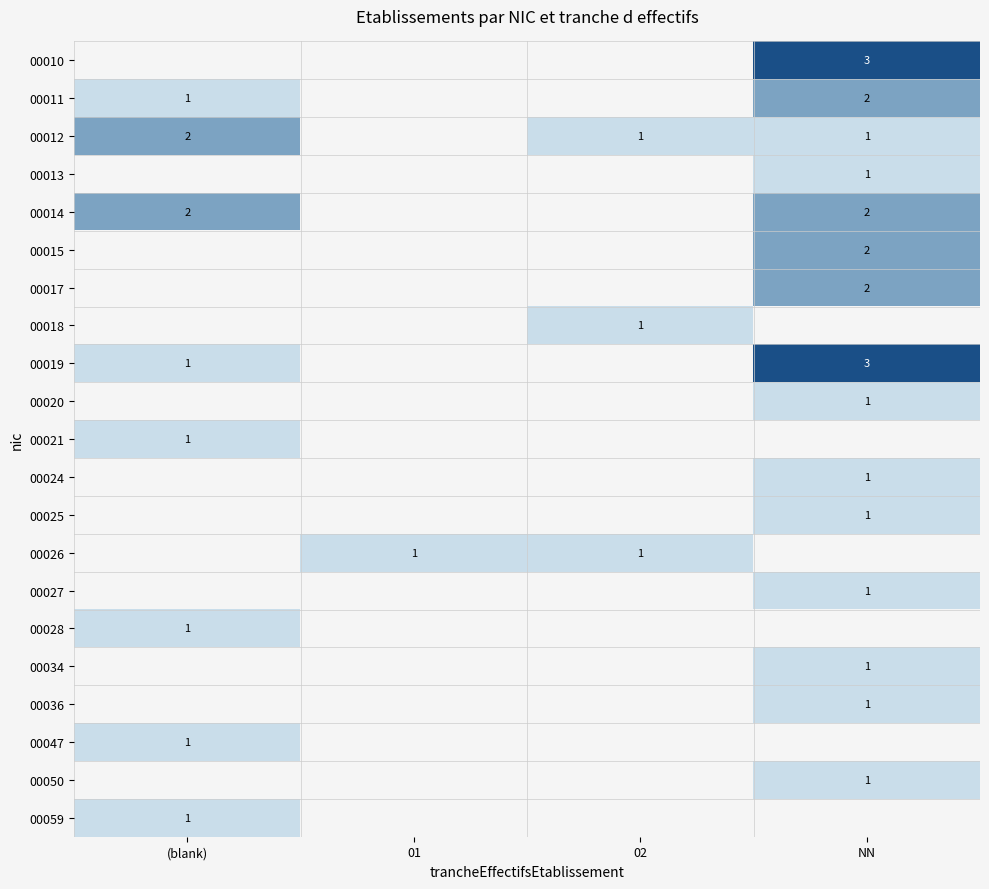

The value of 00014 at (blank) is 3. True or false?

False